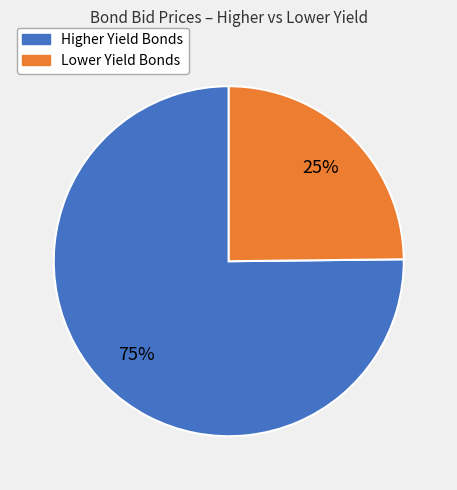

To the nearest percent, what is the difference between the largest and smallest slice percentages?

50%